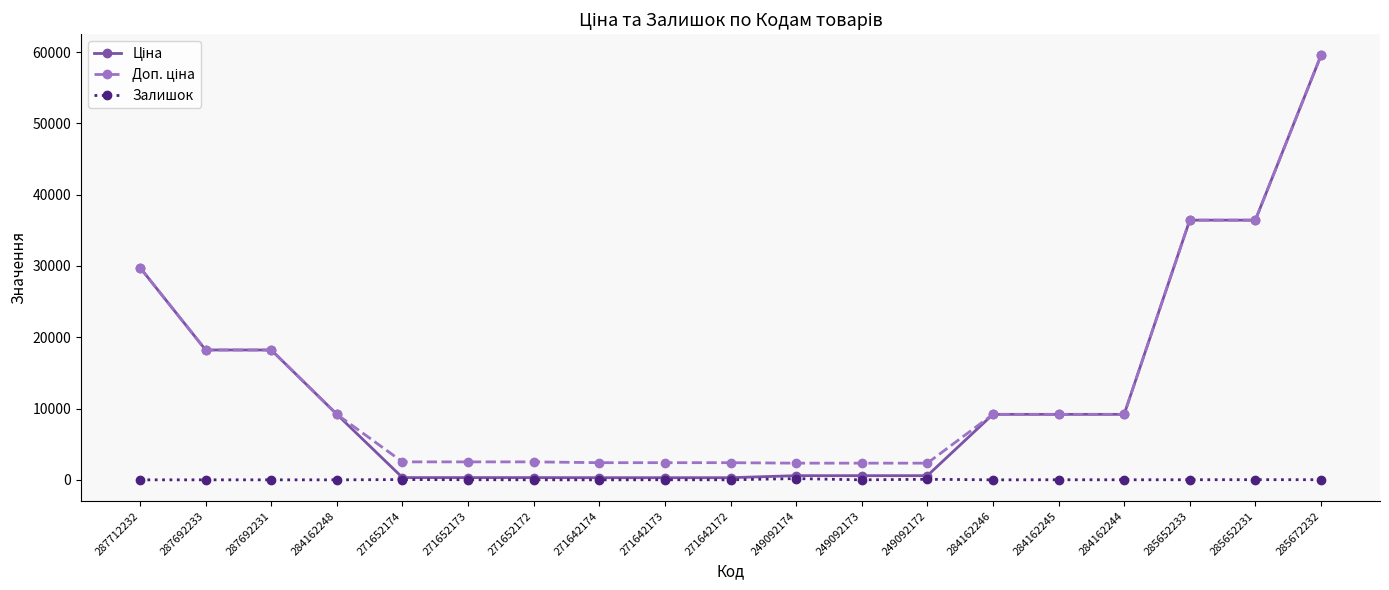

What is the label of the 9th point from the left?

271642173